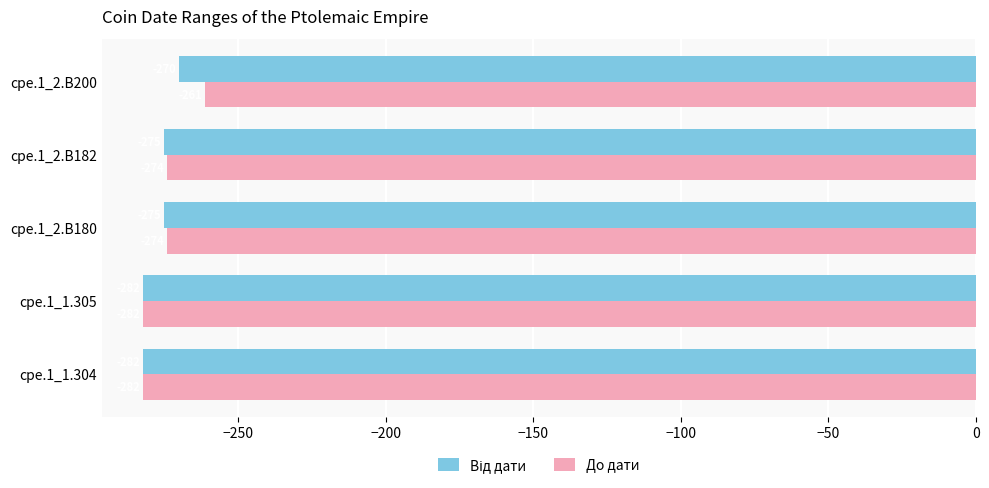

What is the sum of the До дати values at cpe.1_2.B200 and cpe.1_2.B182?

-535